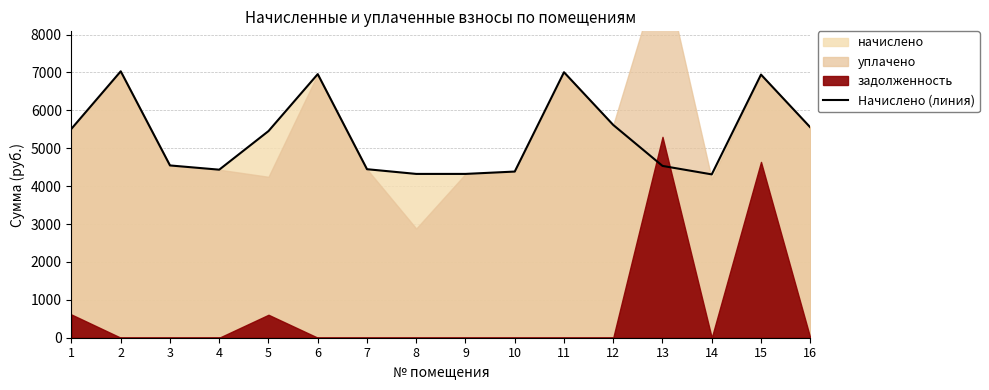

The value of Начислено (линия) at 11 is 10302.0. True or false?

False